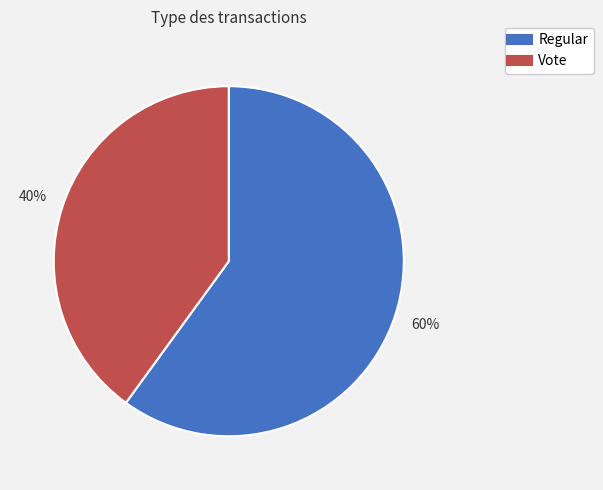

True or false: Vote accounts for 50% of the total.

False